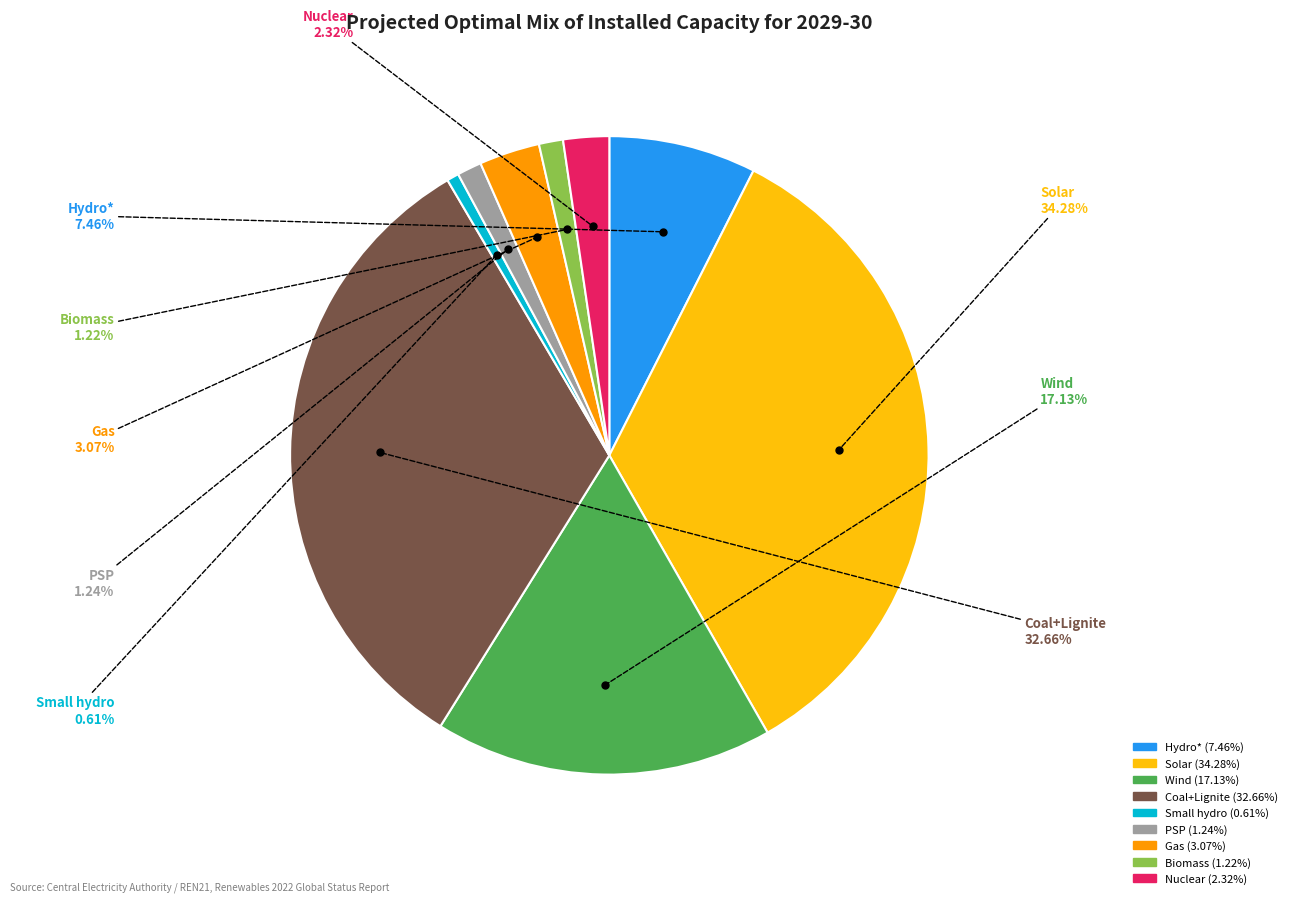

Does Biomass represent more than half of the total?

No